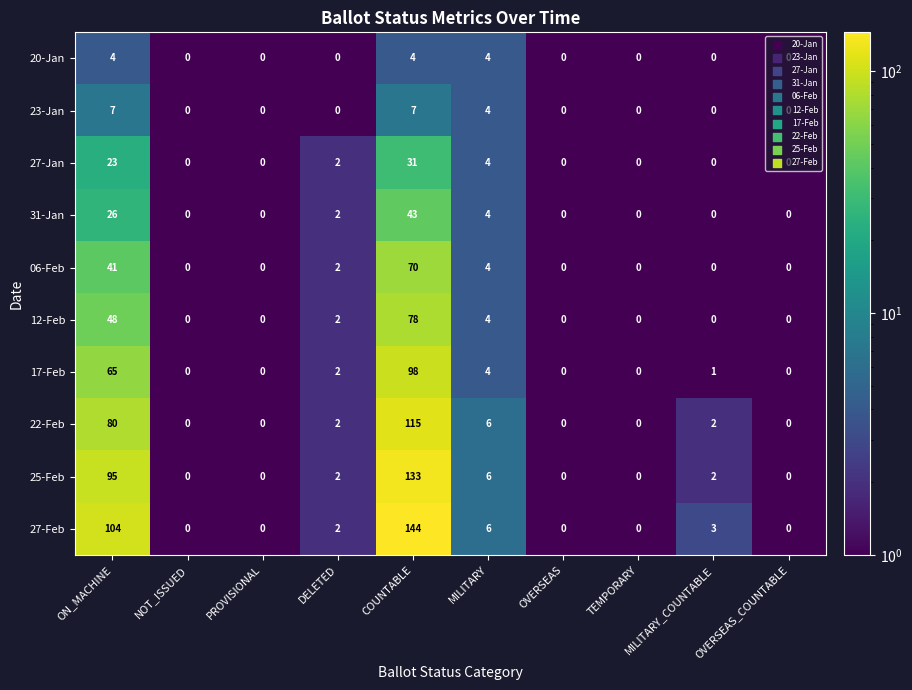

What is the maximum value shown in the chart?

144